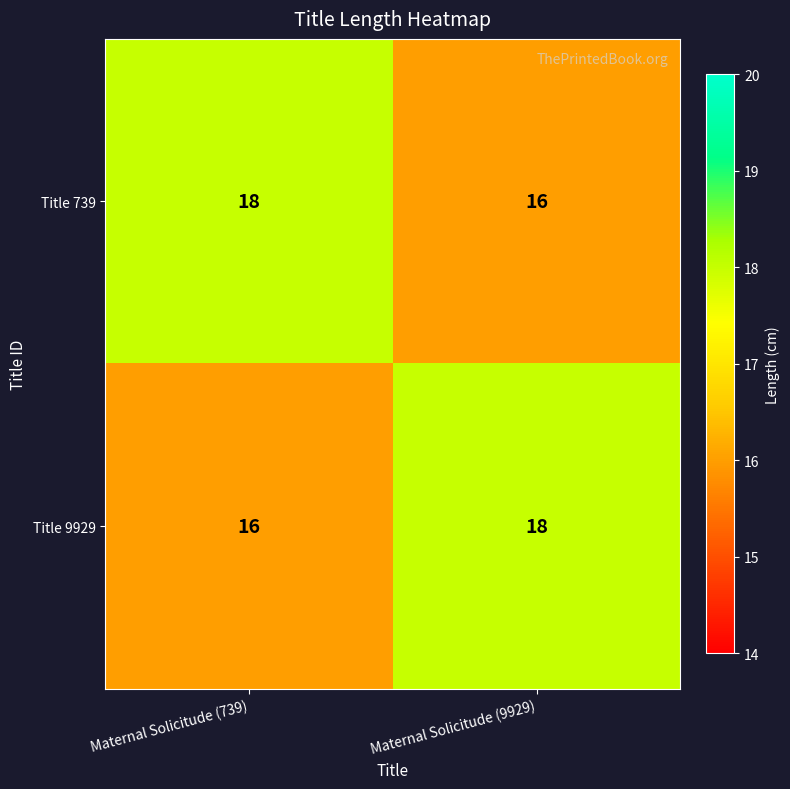

Rank the categories by Title 9929 value from highest to lowest.

Maternal Solicitude (9929), Maternal Solicitude (739)